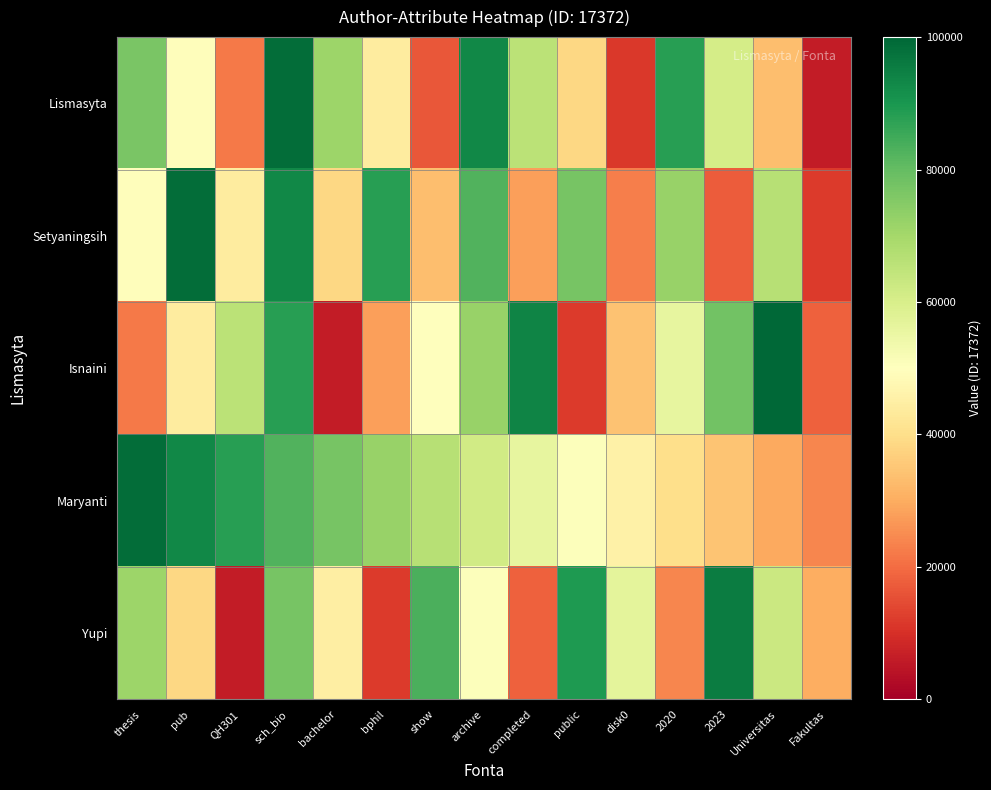

Reading left to right, transcribe all the data shown in this chart.

Lismasyta: thesis=76600.2	pub=49293.4	QH301=21986.7	sch_bio=98586.9	bachelor=71280.1	bphil=43973.4	show=16666.7	archive=93266.8	completed=65960.1	public=38653.4	disk0=11346.6	2020=87946.8	2023=60640.1	Universitas=33333.3	Fakultas=6026.6
Setyaningsih: thesis=49293.4	pub=98586.9	QH301=43973.4	sch_bio=93266.8	bachelor=38653.4	bphil=87946.8	show=33333.3	archive=82626.8	completed=28013.3	public=77306.7	disk0=22693.3	2020=71986.7	2023=17373.2	Universitas=66666.7	Fakultas=12053.2
Isnaini: thesis=21986.7	pub=43973.4	QH301=65960.1	sch_bio=87946.8	bachelor=6026.6	bphil=28013.3	show=50000.0	archive=71986.7	completed=93973.4	public=12053.2	disk0=34039.9	2020=56026.6	2023=78013.3	Universitas=100000.0	Fakultas=18079.8
Maryanti: thesis=98586.9	pub=93266.8	QH301=87946.8	sch_bio=82626.8	bachelor=77306.7	bphil=71986.7	show=66666.7	archive=61346.6	completed=56026.6	public=50706.6	disk0=45386.5	2020=40066.5	2023=34746.5	Universitas=29426.4	Fakultas=24106.4
Yupi: thesis=71280.1	pub=38653.4	QH301=6026.6	sch_bio=77306.7	bachelor=44680.0	bphil=12053.2	show=83333.3	archive=50706.6	completed=18079.8	public=89359.9	disk0=56733.2	2020=24106.4	2023=95386.5	Universitas=62759.8	Fakultas=30133.0